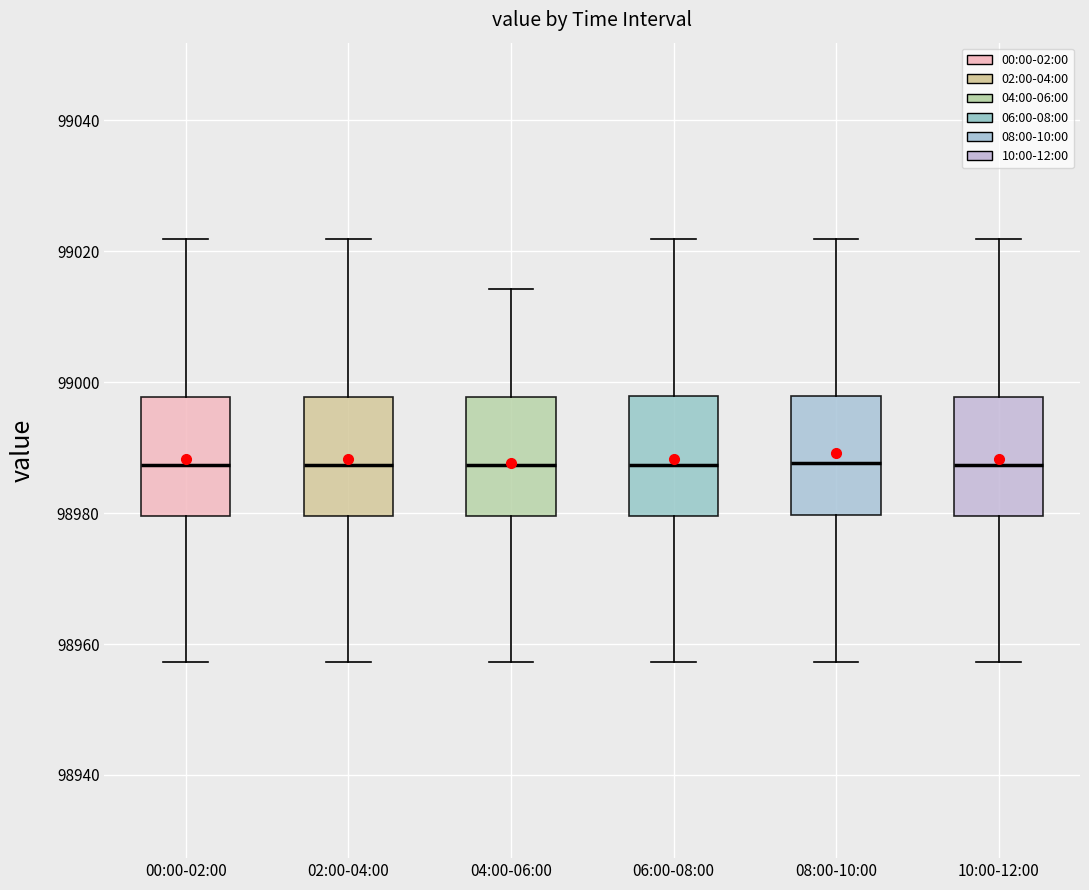

Where is the upper edge of the box for 02:00-04:00 on the y-axis? The values are not printed on the chart, so give them approximately, as read against the axis.

98998